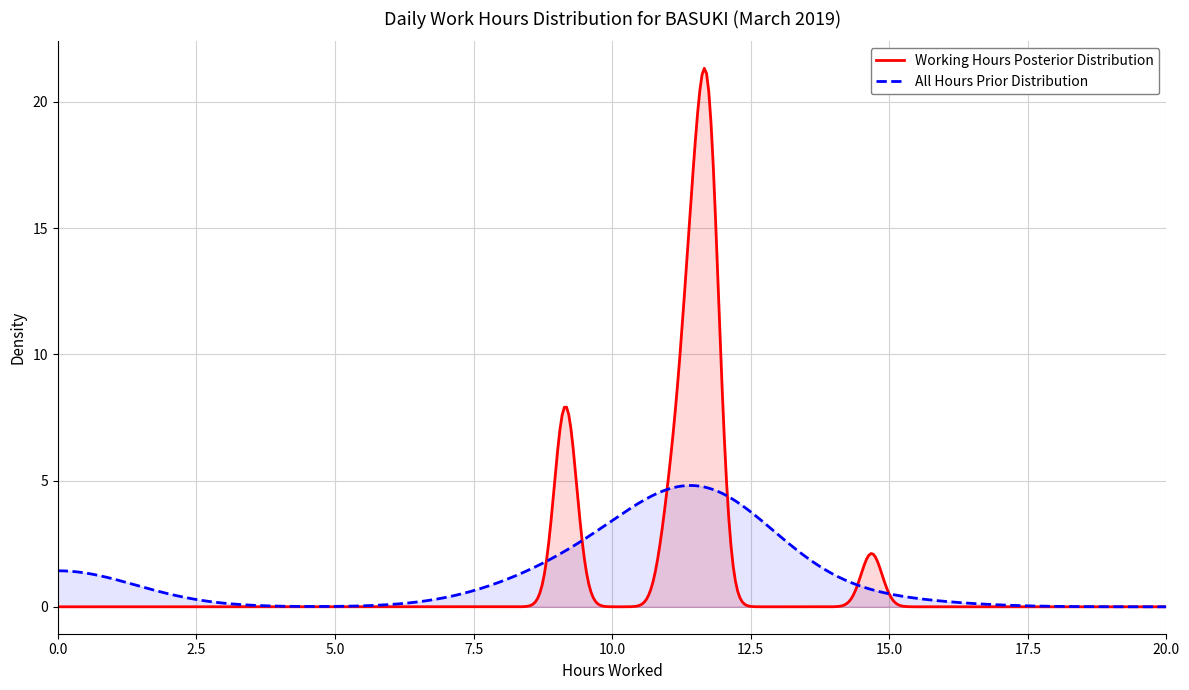

Which series has the largest range (max minus min)?

Working Hours Posterior Distribution